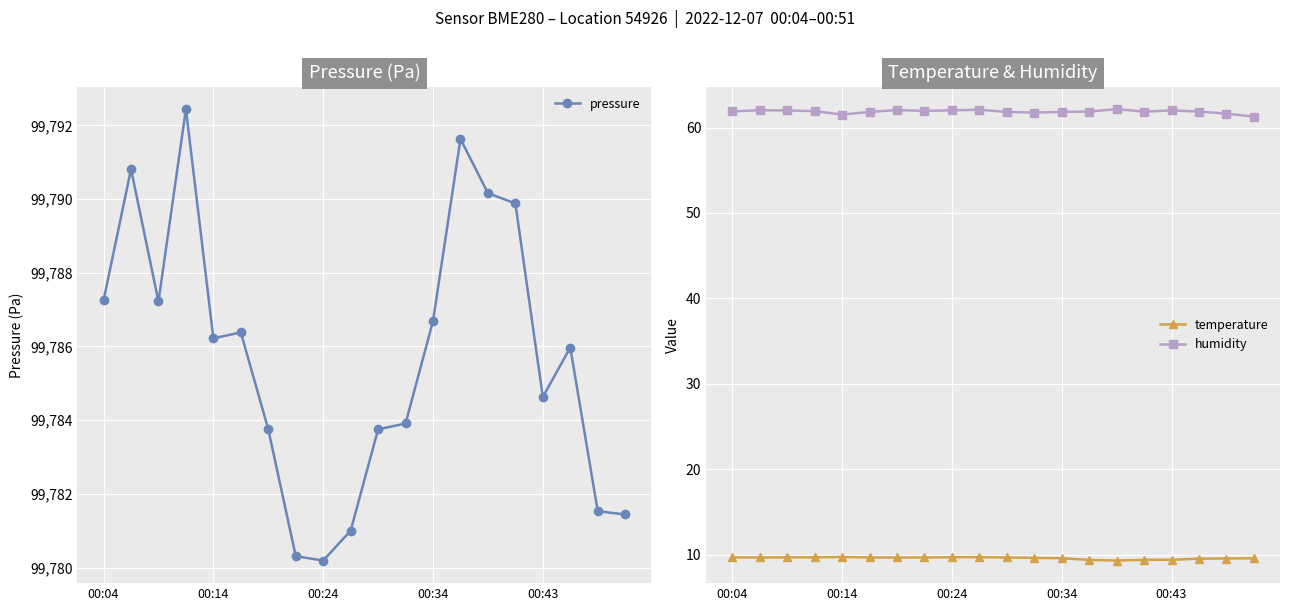

What is the lowest value of the humidity series?

61.3